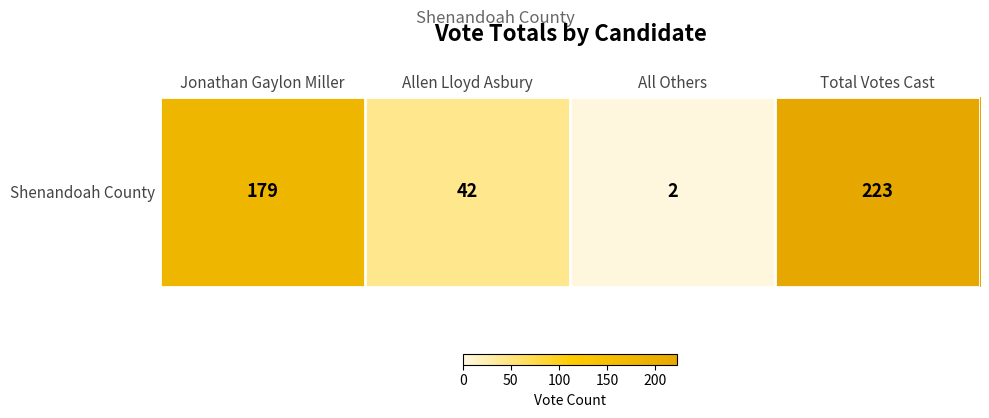

Reading left to right, extract all data points from this chart.

179	42	2	223